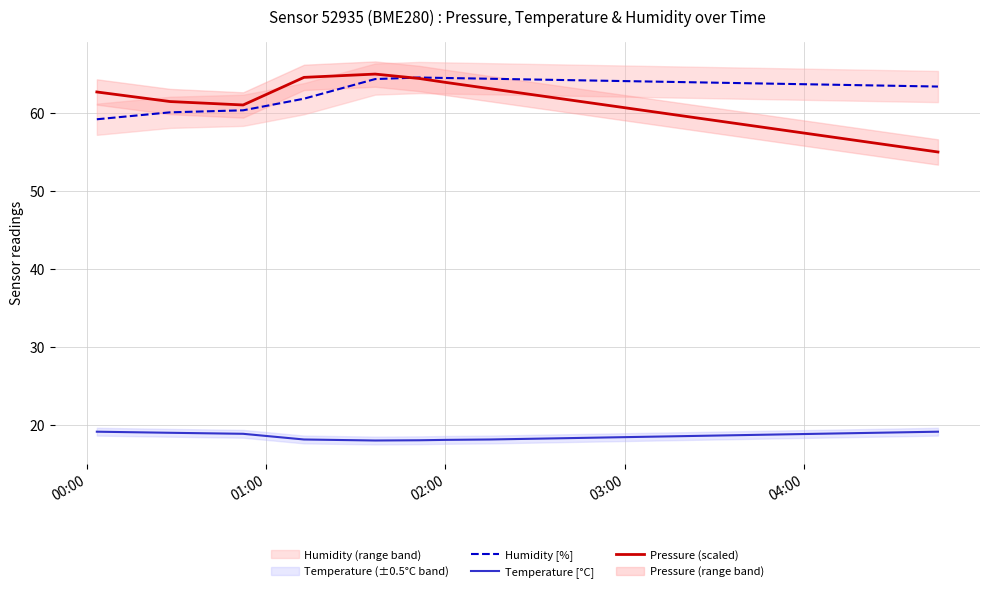

True or false: Temperature [°C] has a value of 18.4 at 03:00.

True